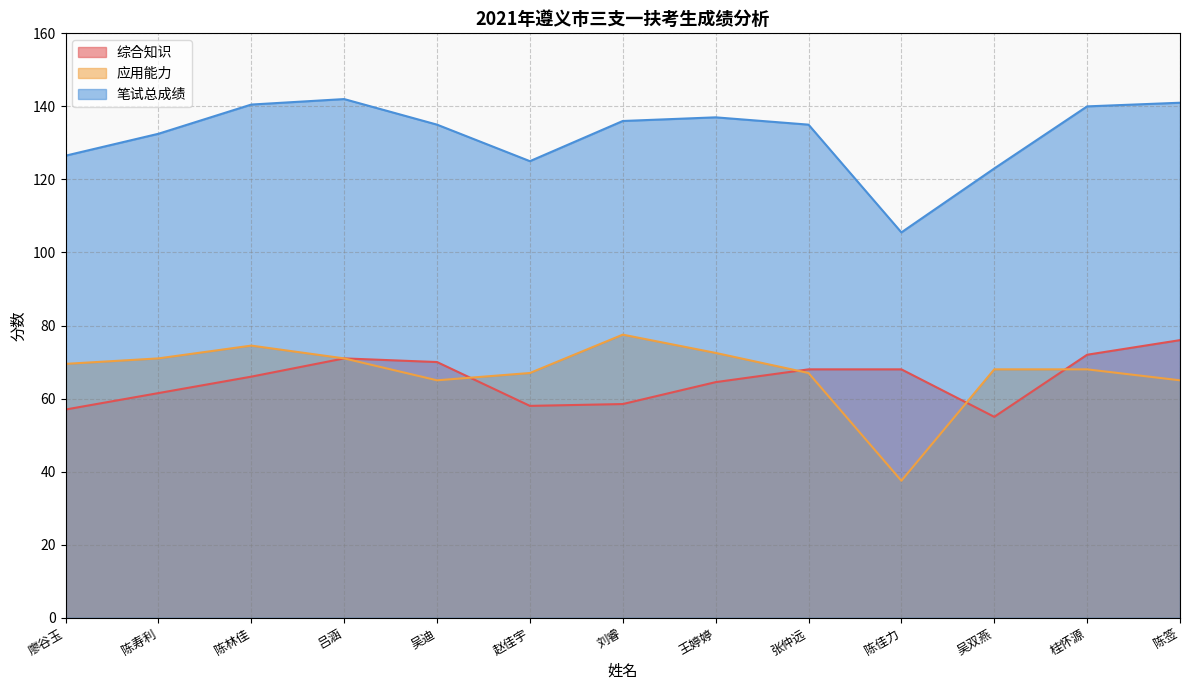

What is the label of the 11th point from the left?

吴双燕